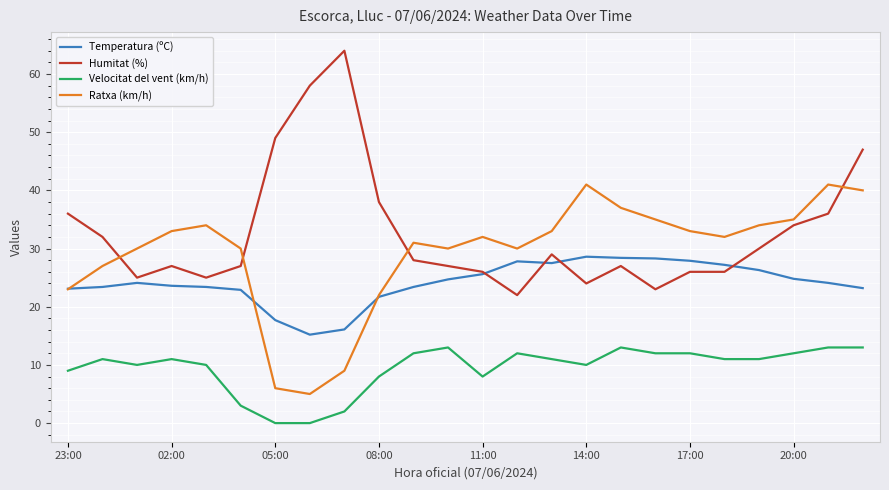

True or false: Temperatura (ºC) and Humitat (%) intersect in this chart.

True